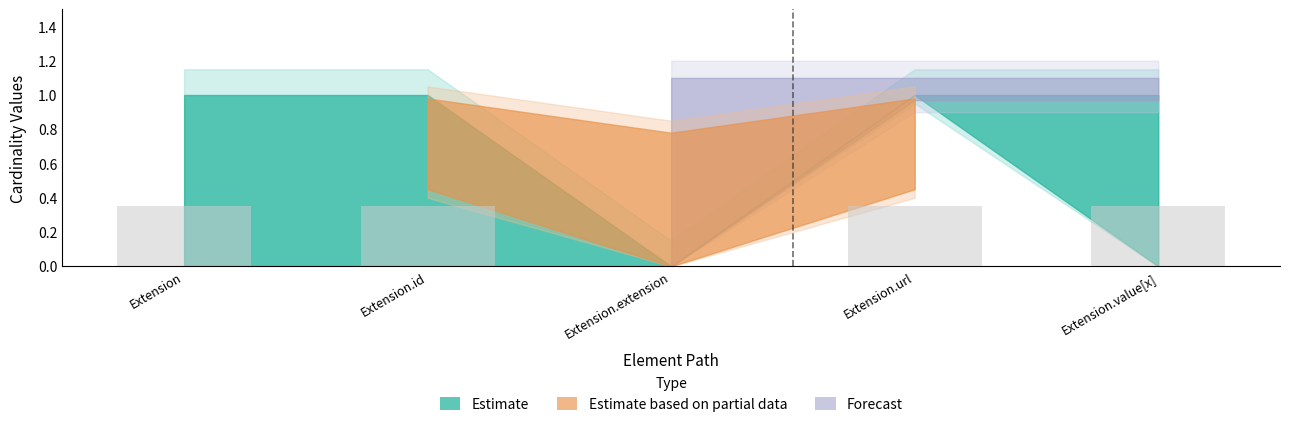

Which has a higher value, Extension.extension or Extension.id?

Extension.id